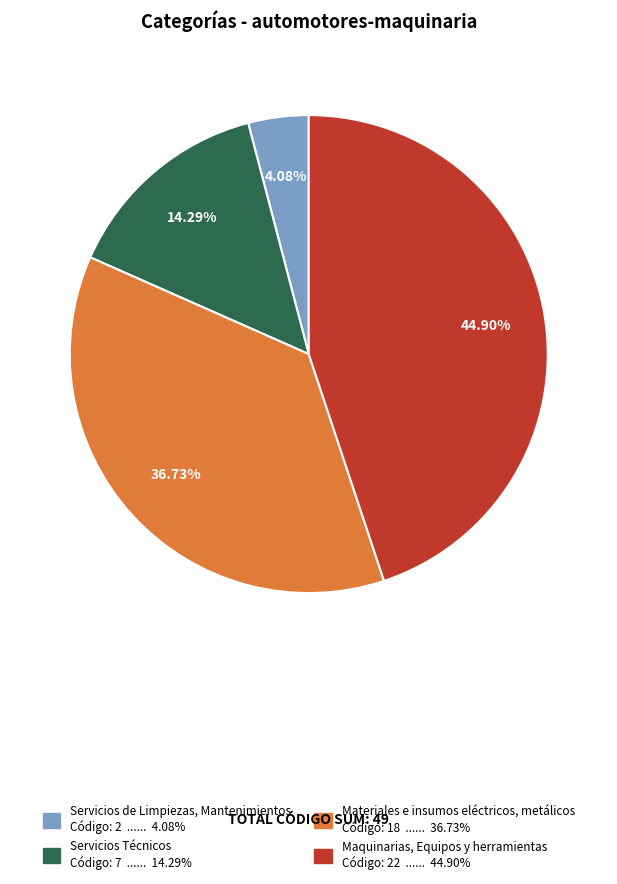

Is it true that Materiales e insumos eléctricos, metálicos is 37% of the pie?

True